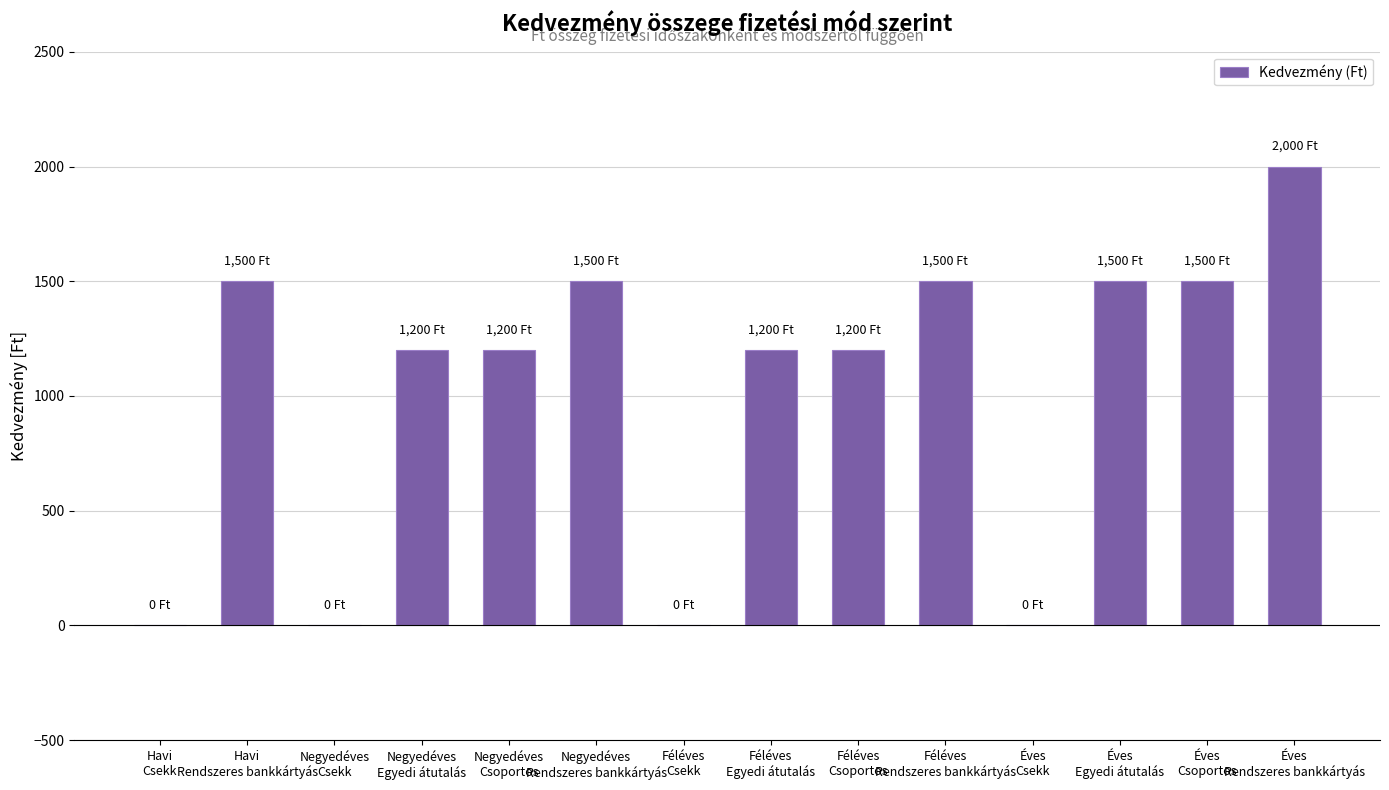

Count the number of categories in the chart.

14